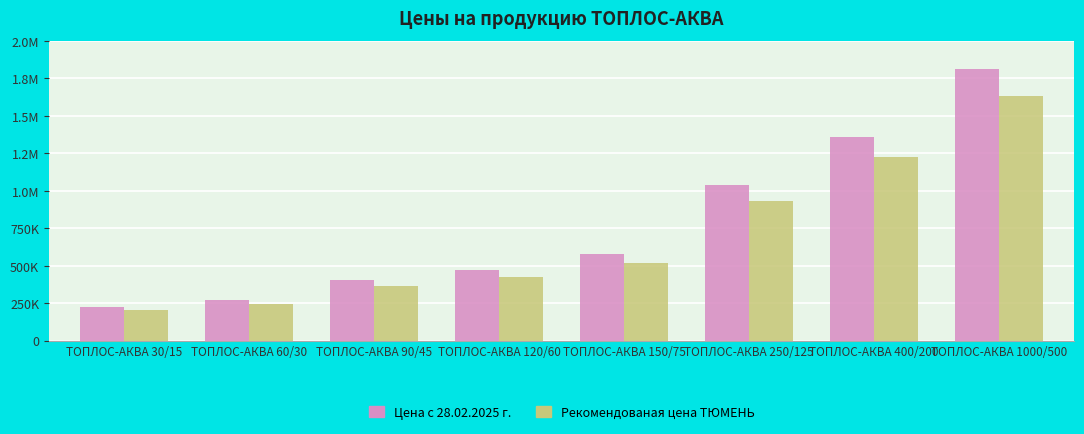

The Цена с 28.02.2025 г. series shows 474600 at ТОПЛОС-АКВА 120/60. True or false?

True